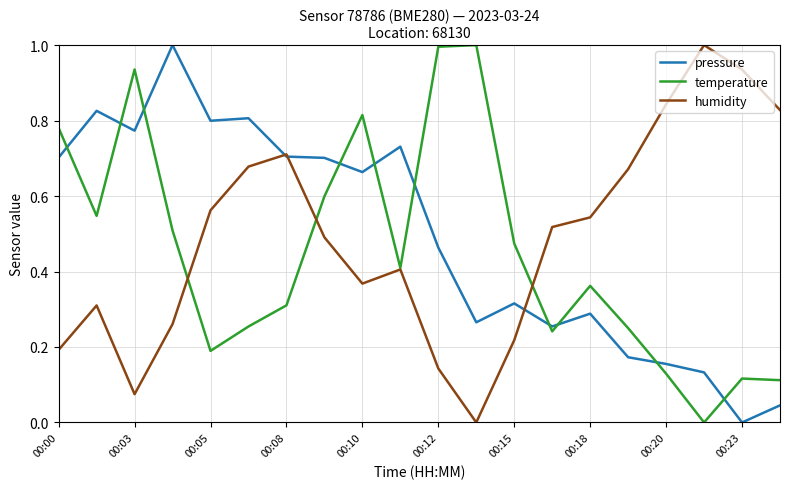

True or false: pressure and temperature cross at least once.

True